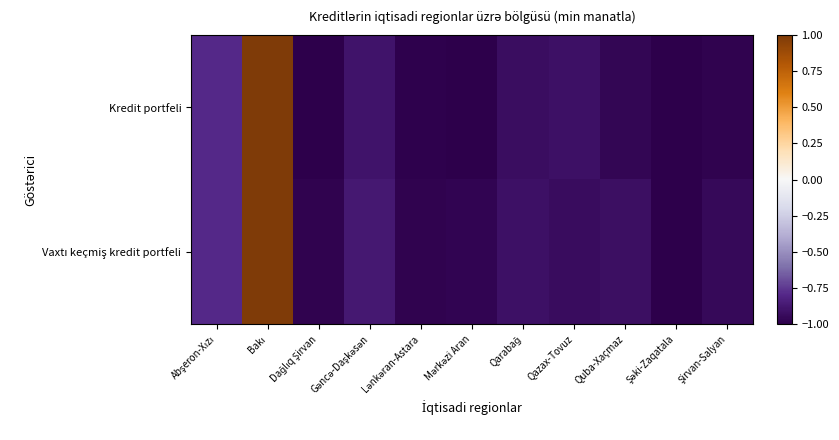

At which category is the sum across all series the highest?

Bakı